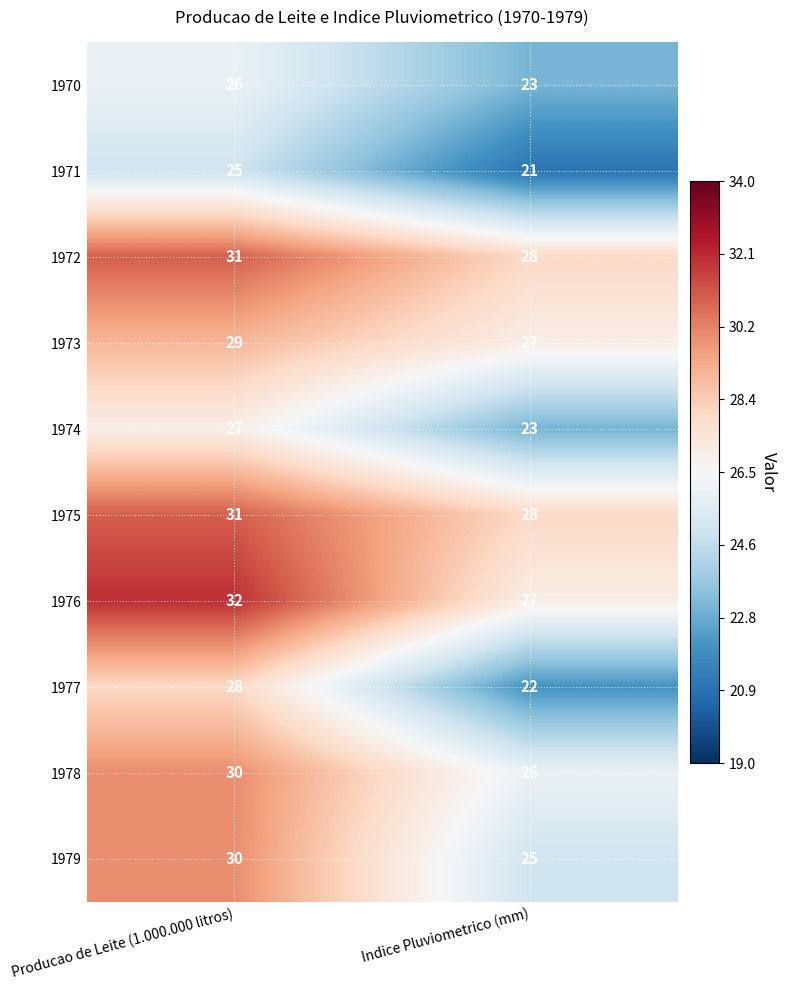

What is the minimum value for 1976?

27